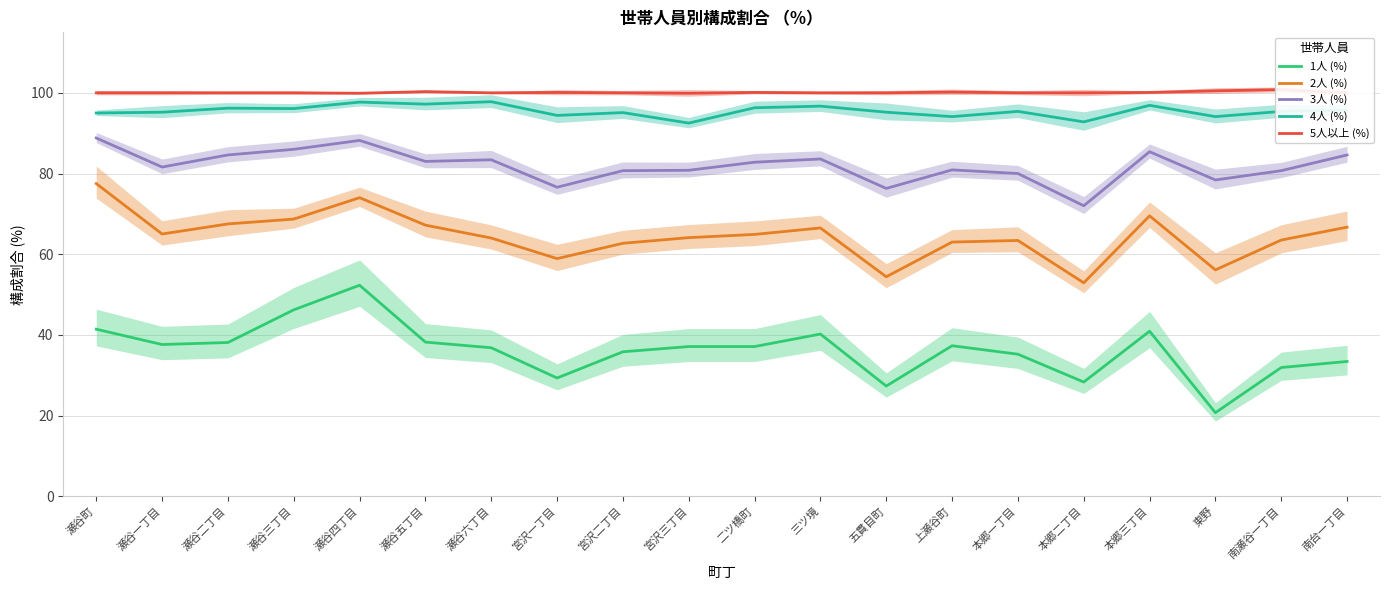

True or false: 1人 (%) has a value of 41.4 at 瀬谷町.

True